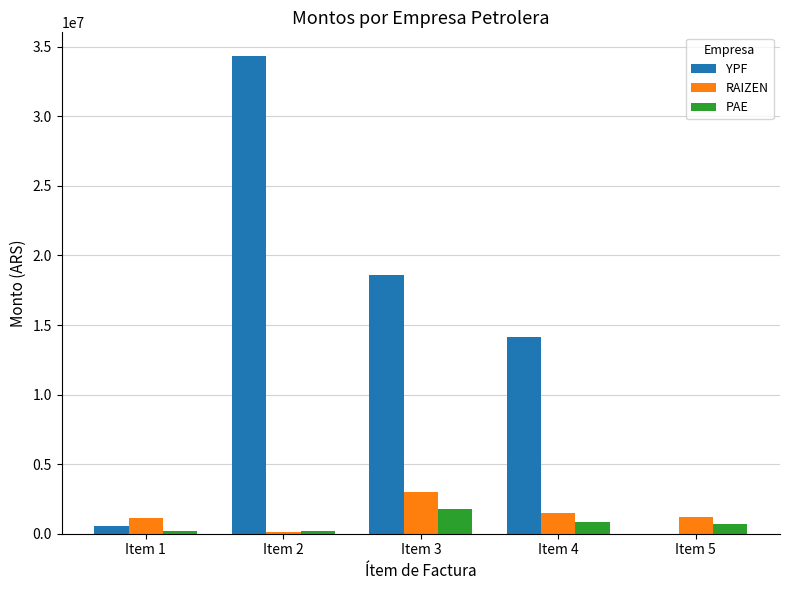

Which category has the highest value across all series?

Item 2